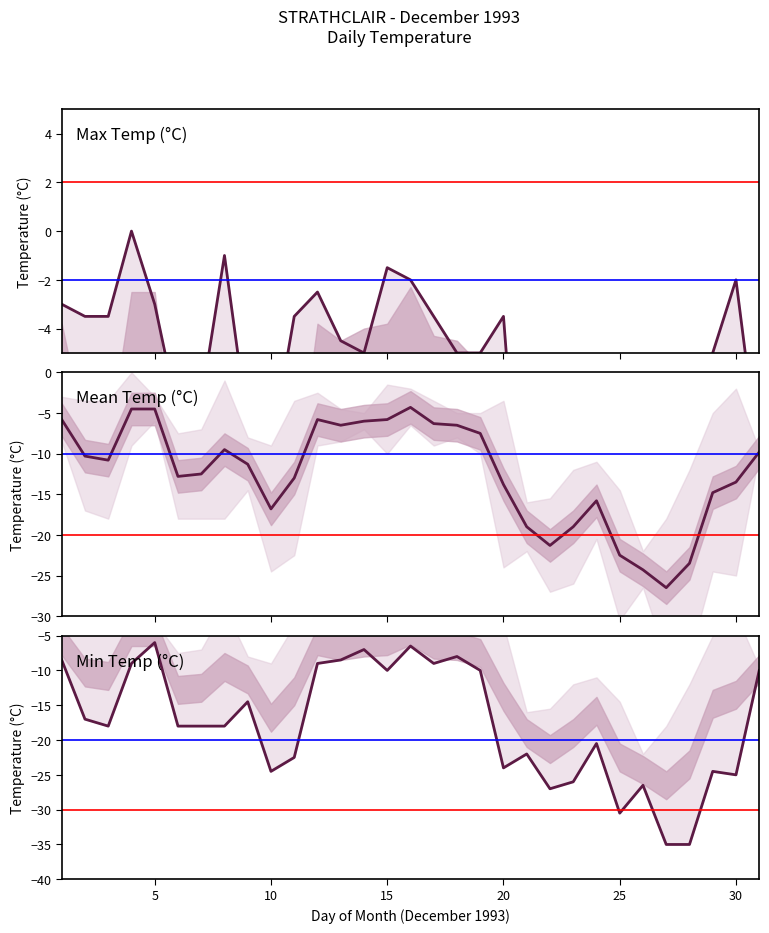

True or false: Min Temp (°C) and Max Temp (°C) cross at least once.

False